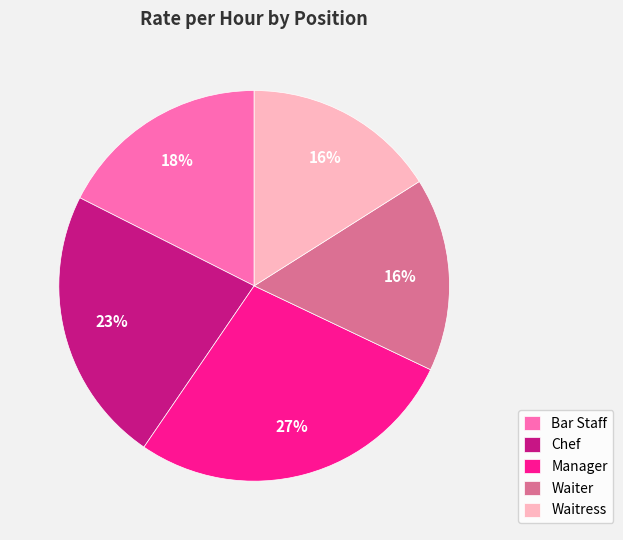

Does any single category account for the majority?

No